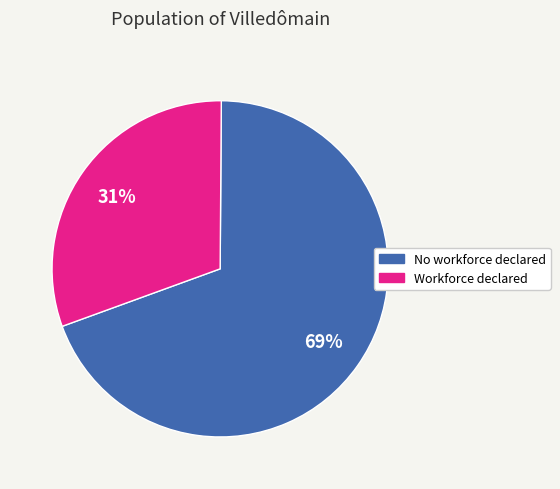

Which category has the biggest portion of the pie?

No workforce declared